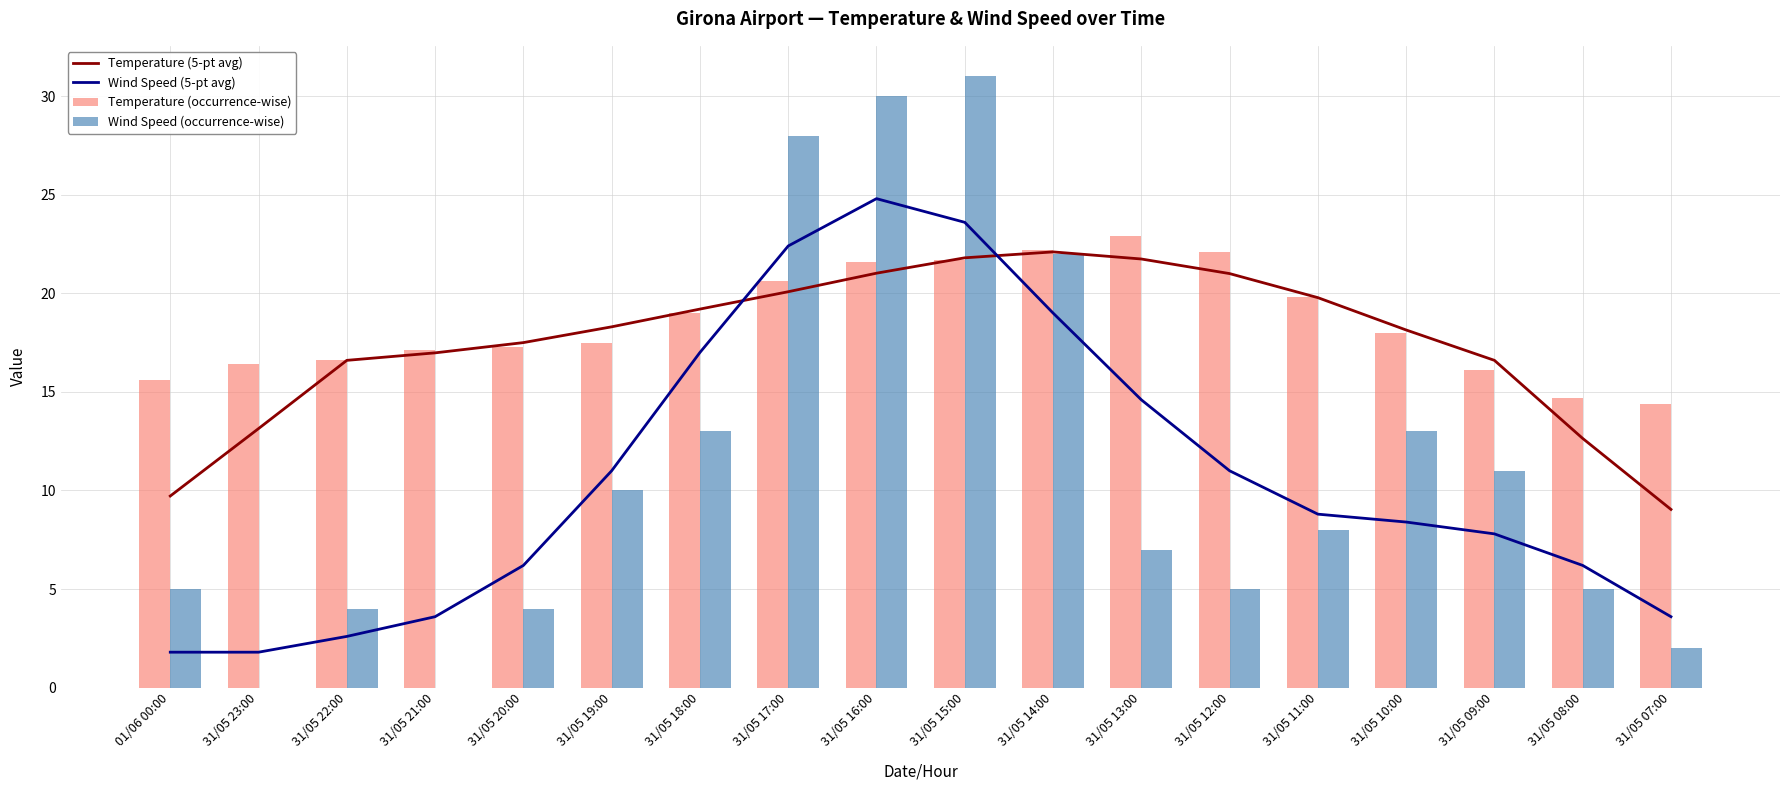

Between 31/05 17:00 and 31/05 16:00, which is larger?

31/05 16:00